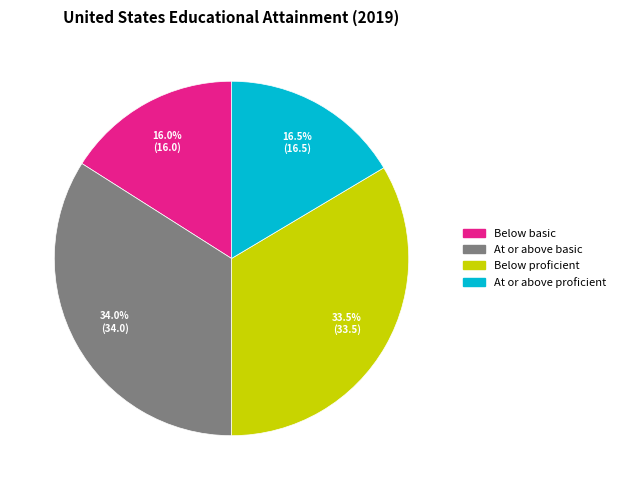

To the nearest percent, what portion does At or above basic represent?

34%